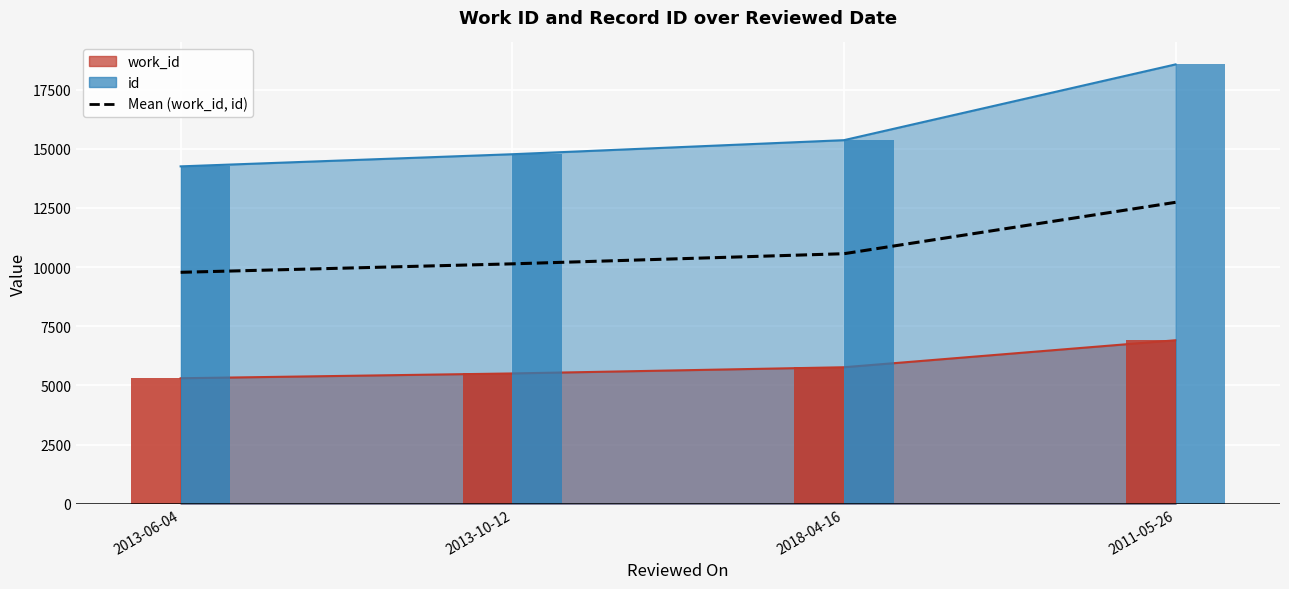

Which label corresponds to the largest value in the chart?

2011-05-26